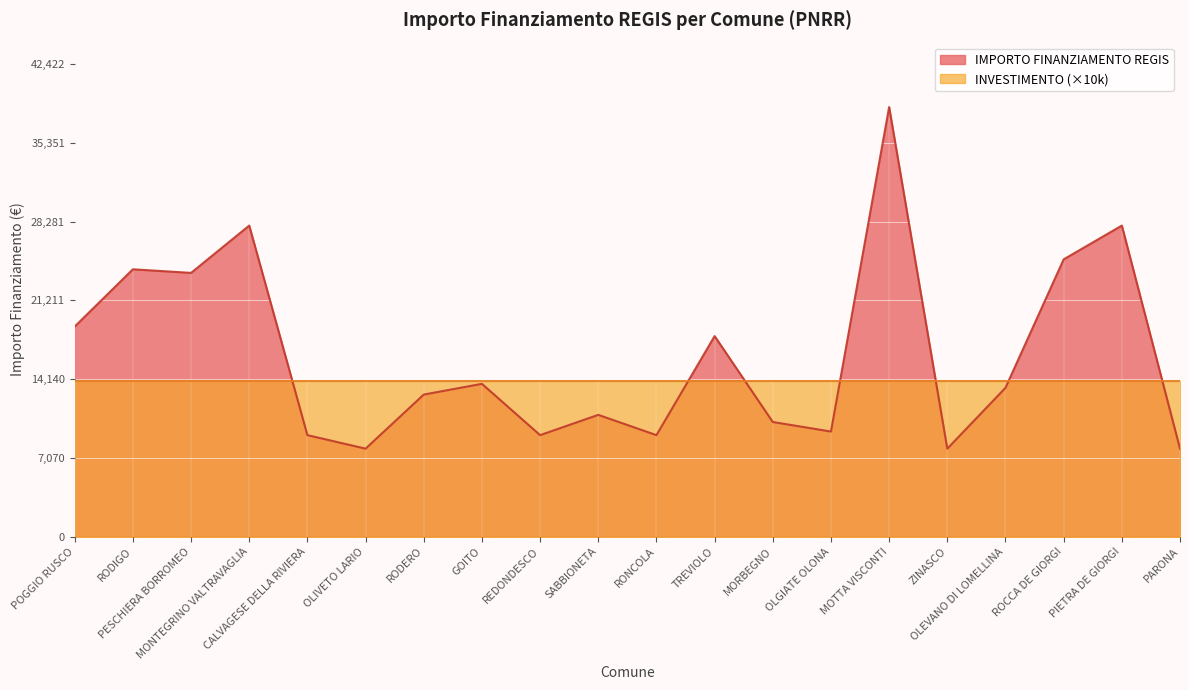

How many data points are above 13354?

9